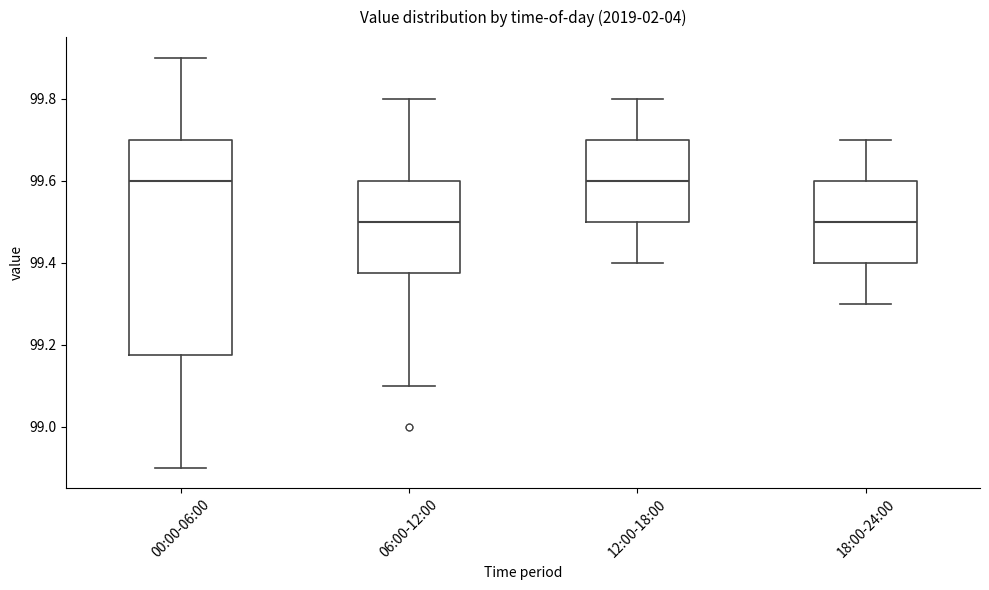

Comparing the boxes themselves (not the whiskers), which one is the tallest?

00:00-06:00